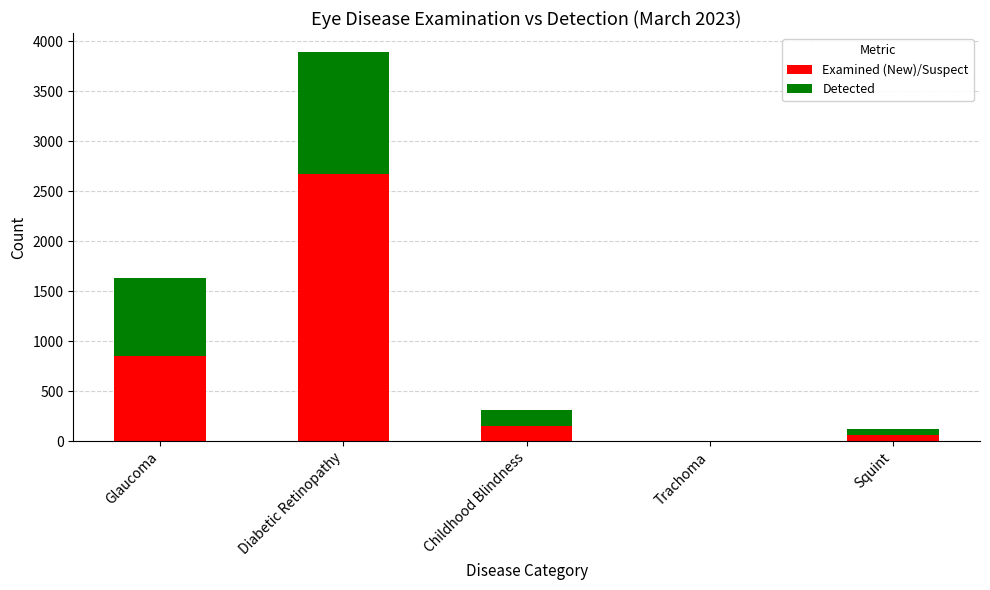

What is the total value across all series at Diabetic Retinopathy?

3888